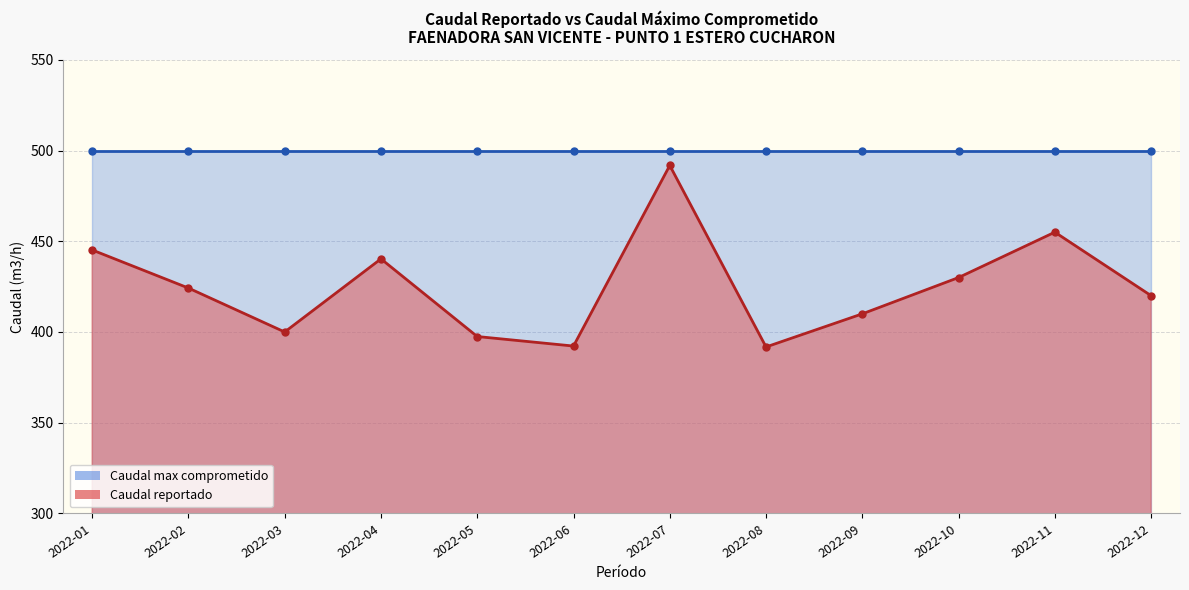

At 2022-02, list the series in order from largest to smallest.

Caudal max comprometido, Caudal reportado